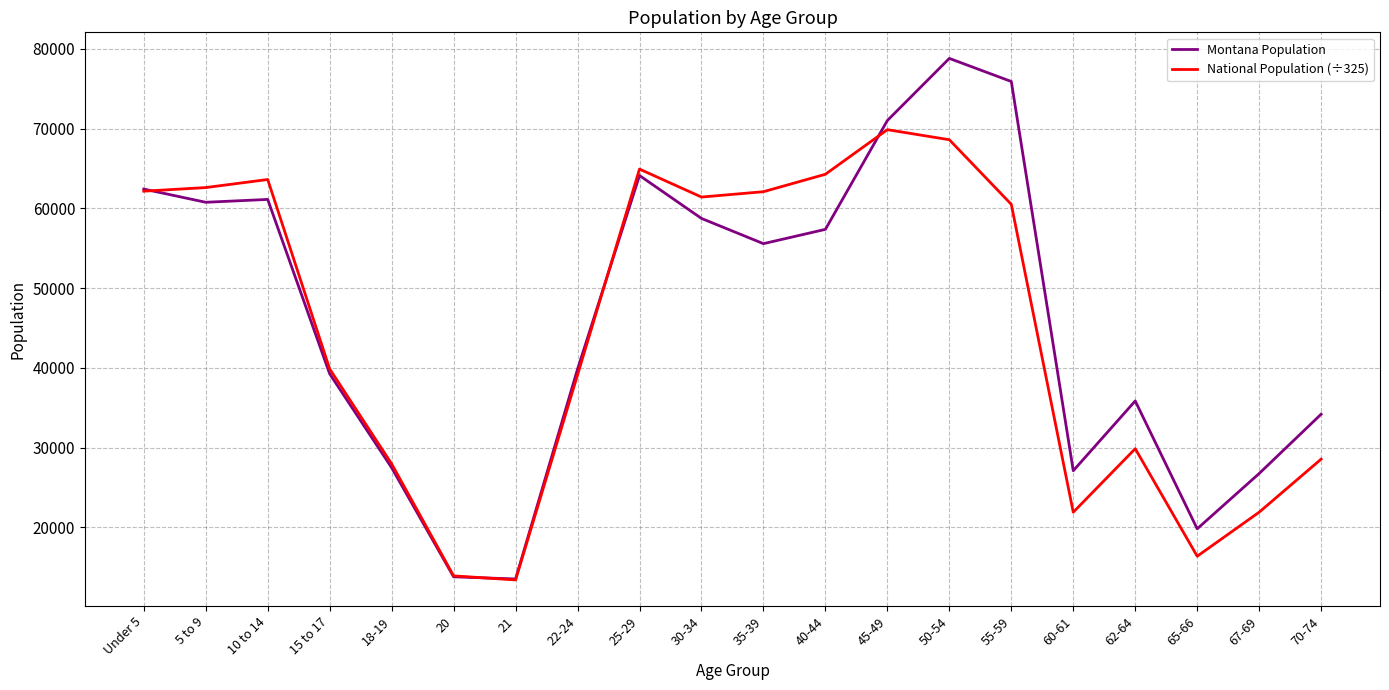

Is the value of National Population (÷325) at 60-61 greater than the value of Montana Population at 62-64?

No